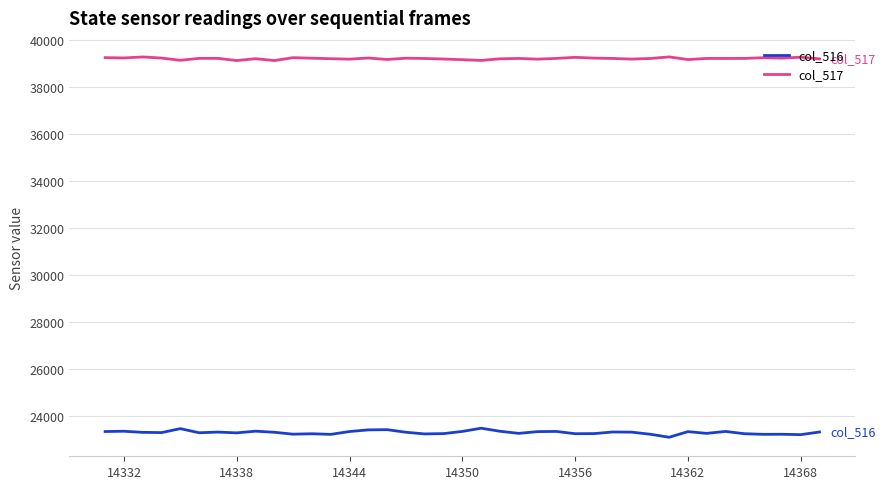

Which series has the largest range (max minus min)?

col_516